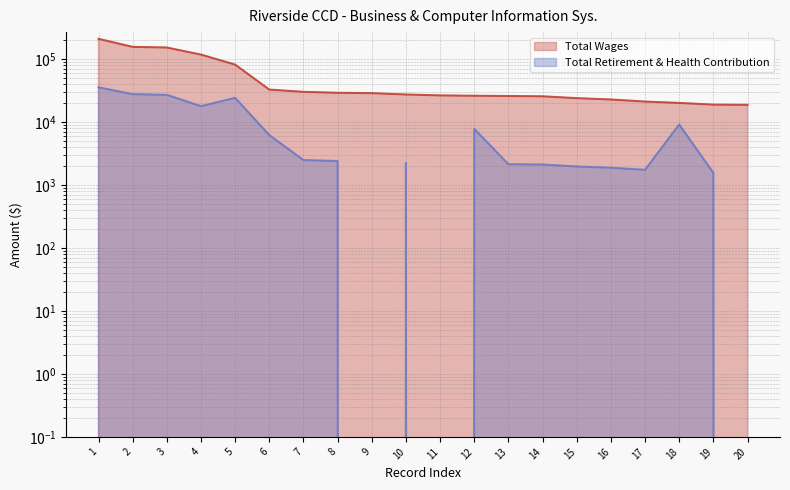

Reading left to right, list all the values displayed in this chart.

Total Wages: 208770	155563	151980	117262	81346	32641	30056	29027	28660	27286	26389	26062	25834	25525	23866	22715	21063	20038	18831	18690
Total Retirement & Health Contribution: 35448	27558	26921	17793	24124	6179	2480	2395	0	2235	0	7749	2131	2106	1961	1874	1738	9102	1554	0